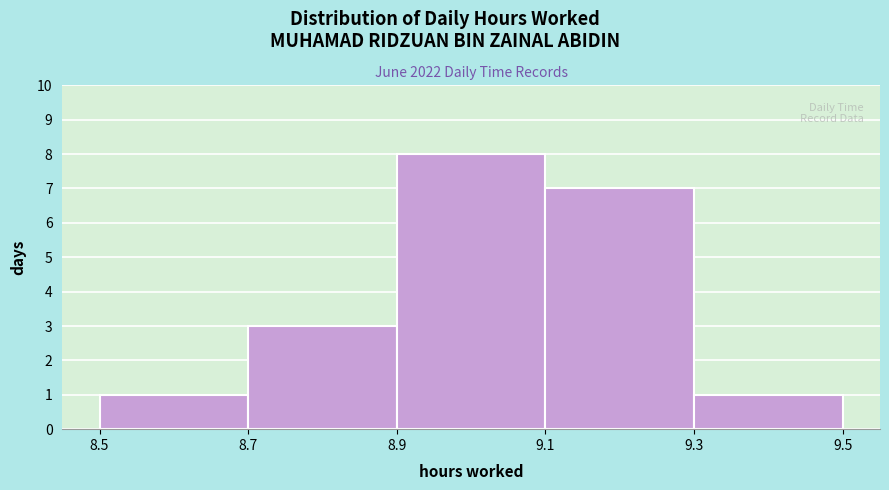

Reading left to right, list every bar in this chart as the range it spans on the x-axis followed by its height. The values are not printed on the chart, so give them approximately, as read against the axis.

8.5 to 8.7: 1
8.7 to 8.9: 3
8.9 to 9.1: 8
9.1 to 9.3: 7
9.3 to 9.5: 1